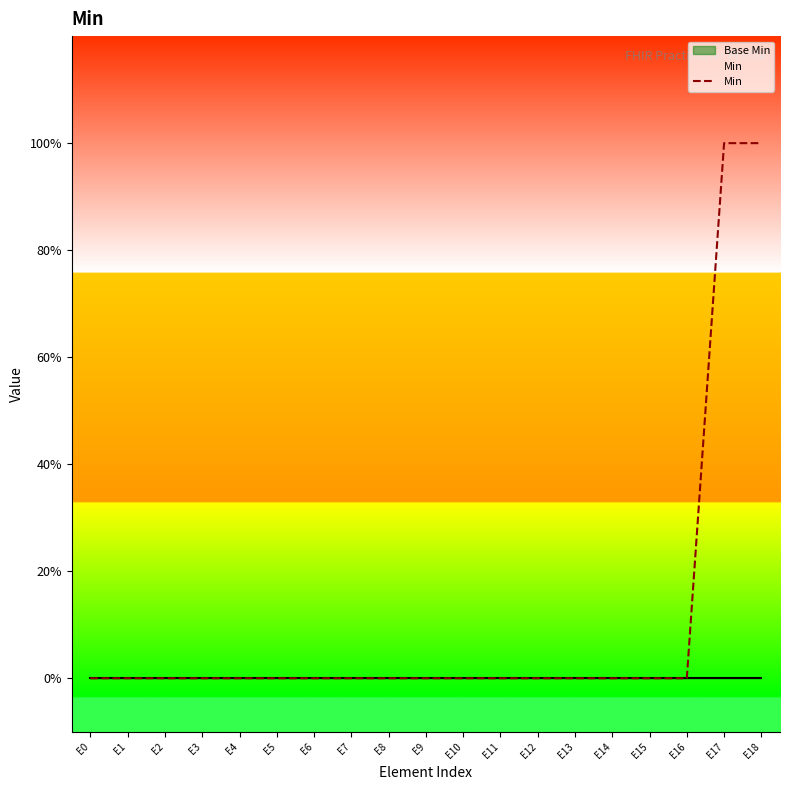

The value at E13 is 0. True or false?

True